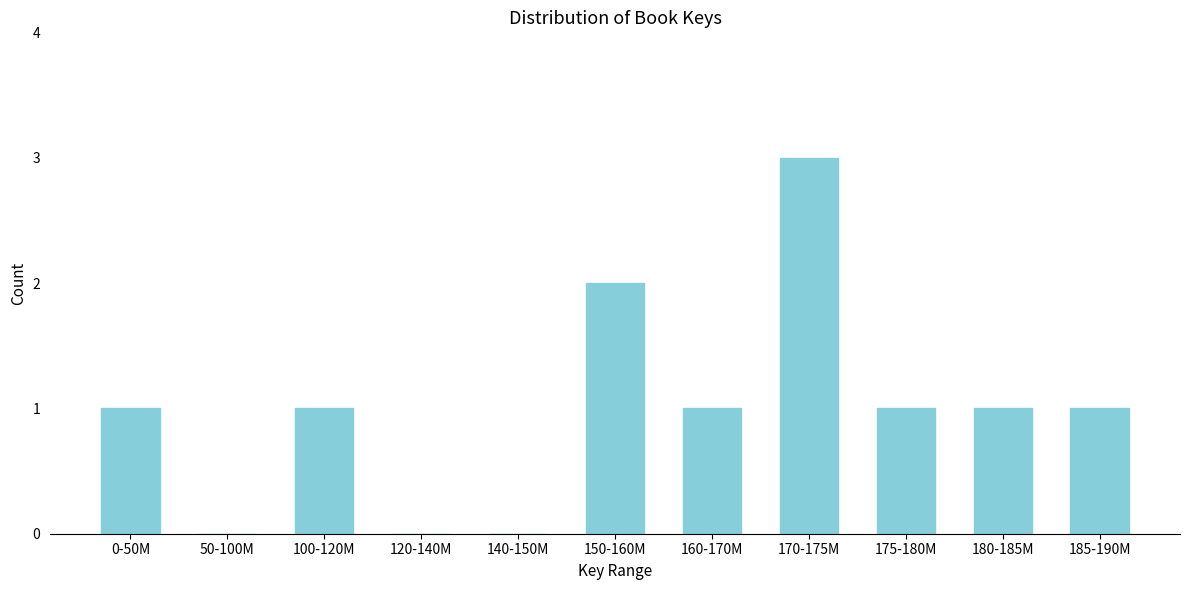

Reading left to right, transcribe all the data shown in this chart.

0-50M=1	50-100M=0	100-120M=1	120-140M=0	140-150M=0	150-160M=2	160-170M=1	170-175M=3	175-180M=1	180-185M=1	185-190M=1